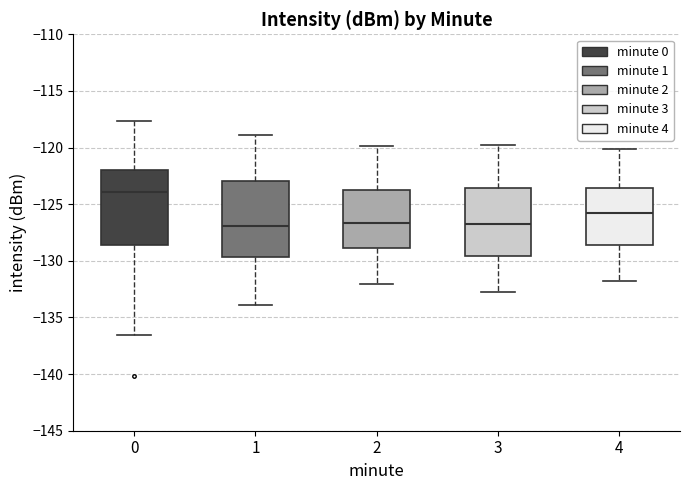

Where does the lower whisker of the box at x = 1 end on the y-axis? The values are not printed on the chart, so give them approximately, as read against the axis.

-134.0